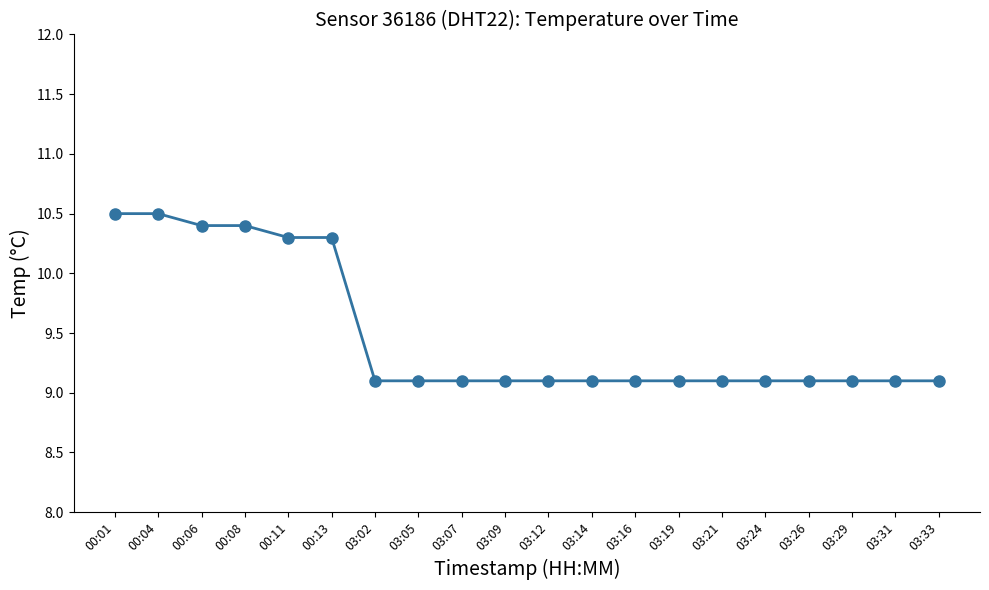

True or false: the data shows 9.1 at 03:24.

True